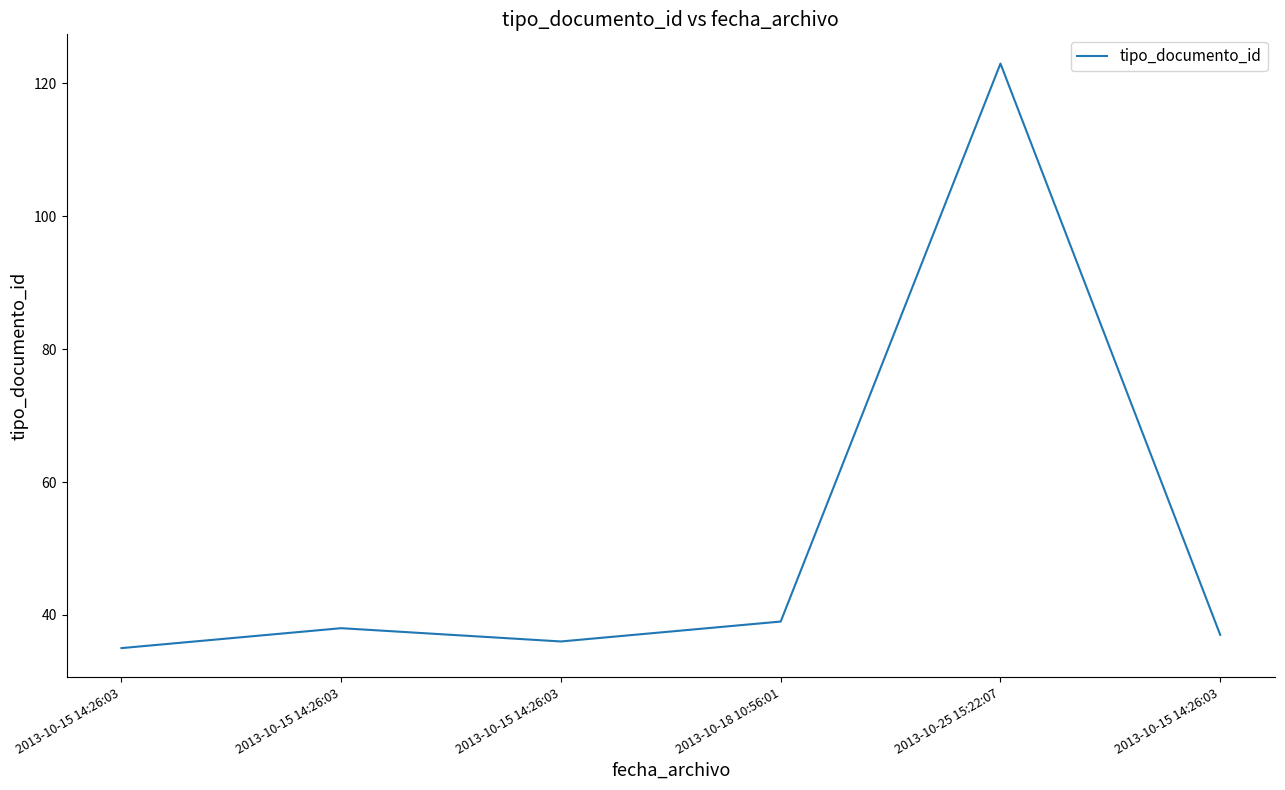

What is the label of the 2nd point from the right?

2013-10-25 15:22:07